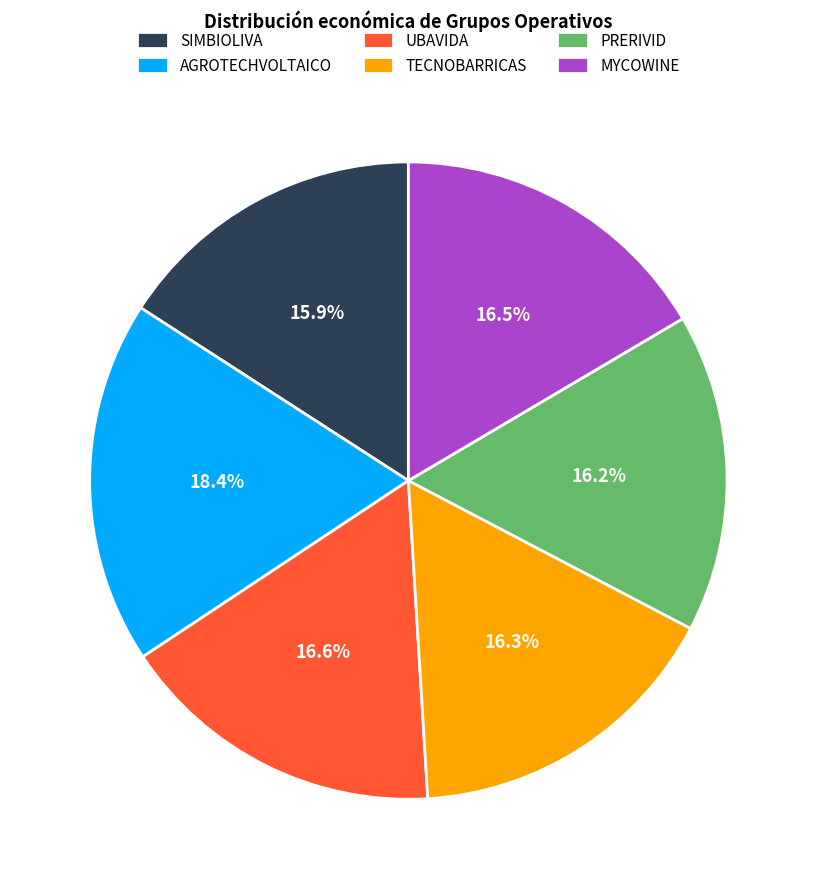

To the nearest percent, what is the average slice percentage?

17%